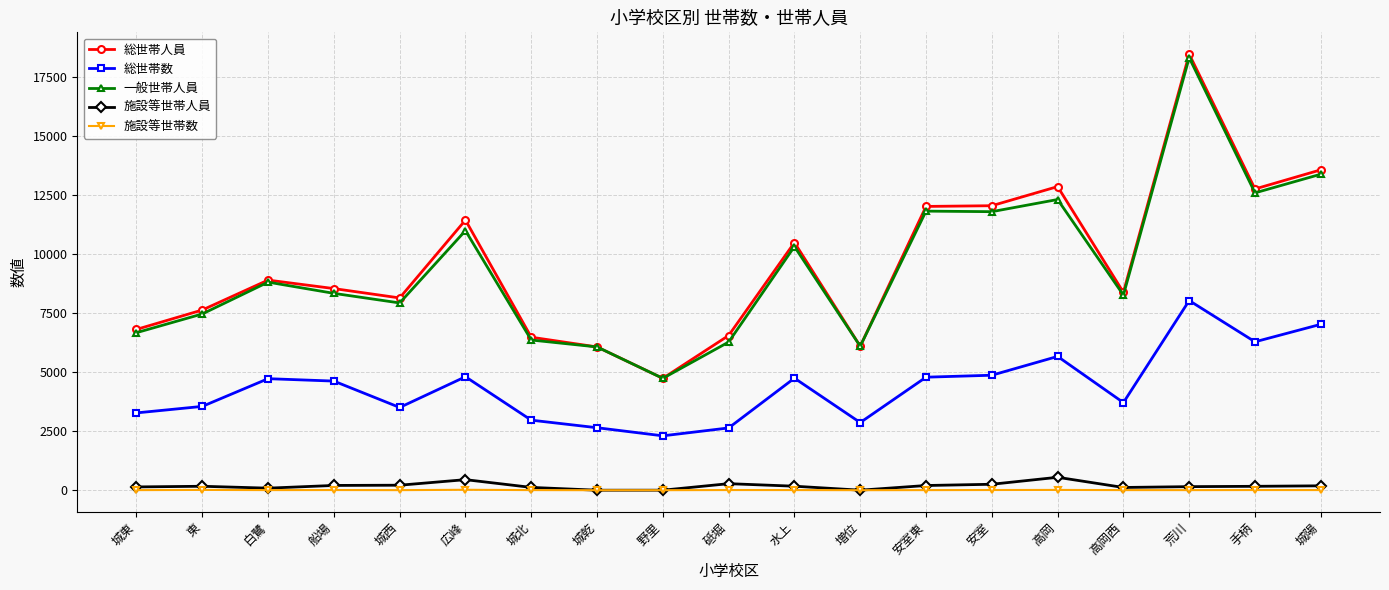

What is the highest value of the 総世帯人員 series?

18466